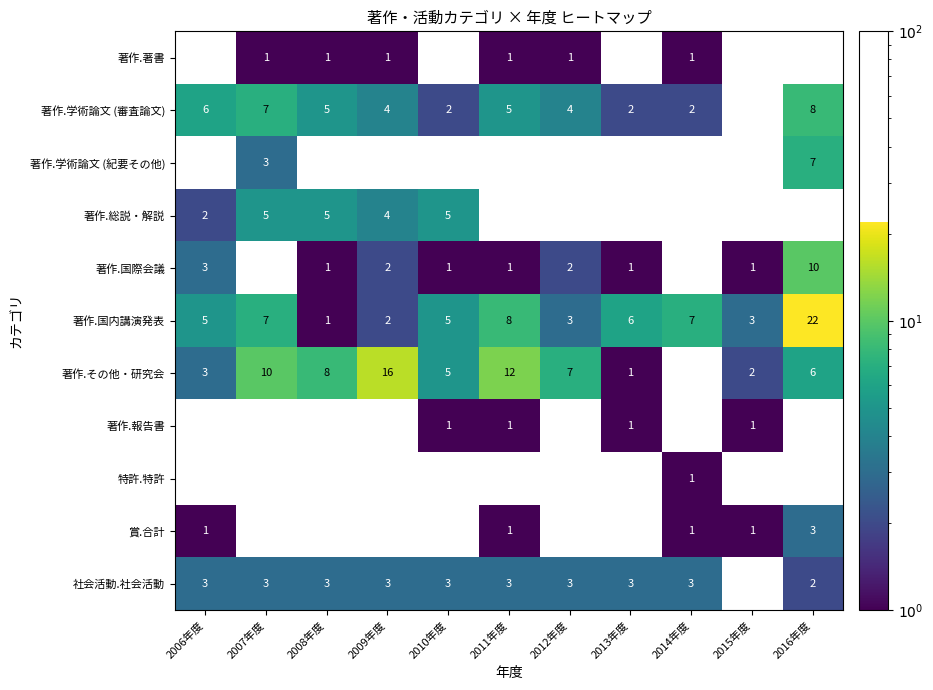

True or false: 著作.学術論文 (紀要その他) has a value of 4 at 2016年度.

False